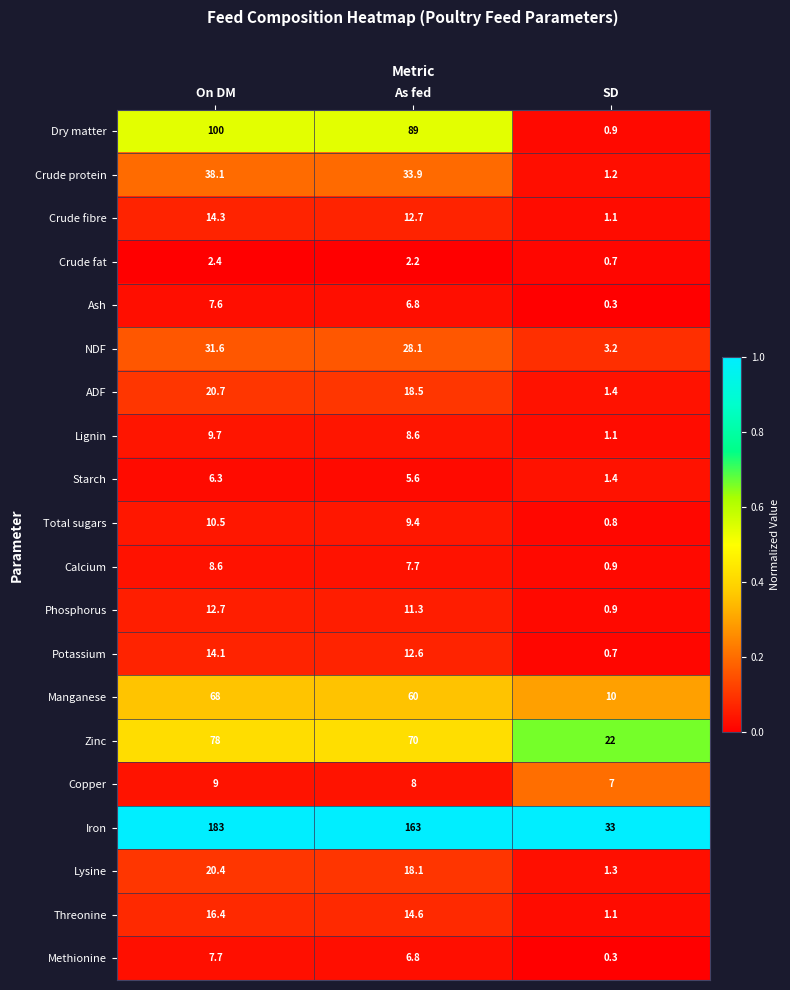

Between On DM and As fed, which series saw the biggest shift?

Iron